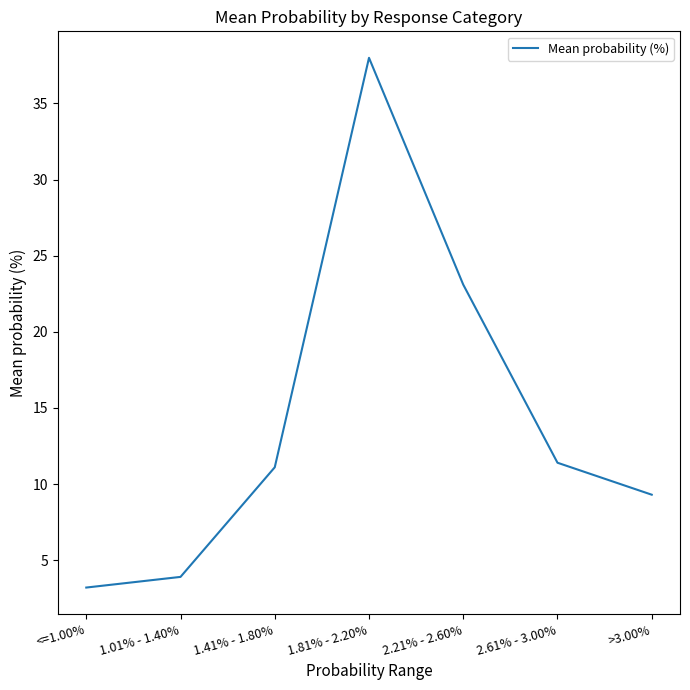

True or false: there are more than 0 points higher than both neighbors.

True